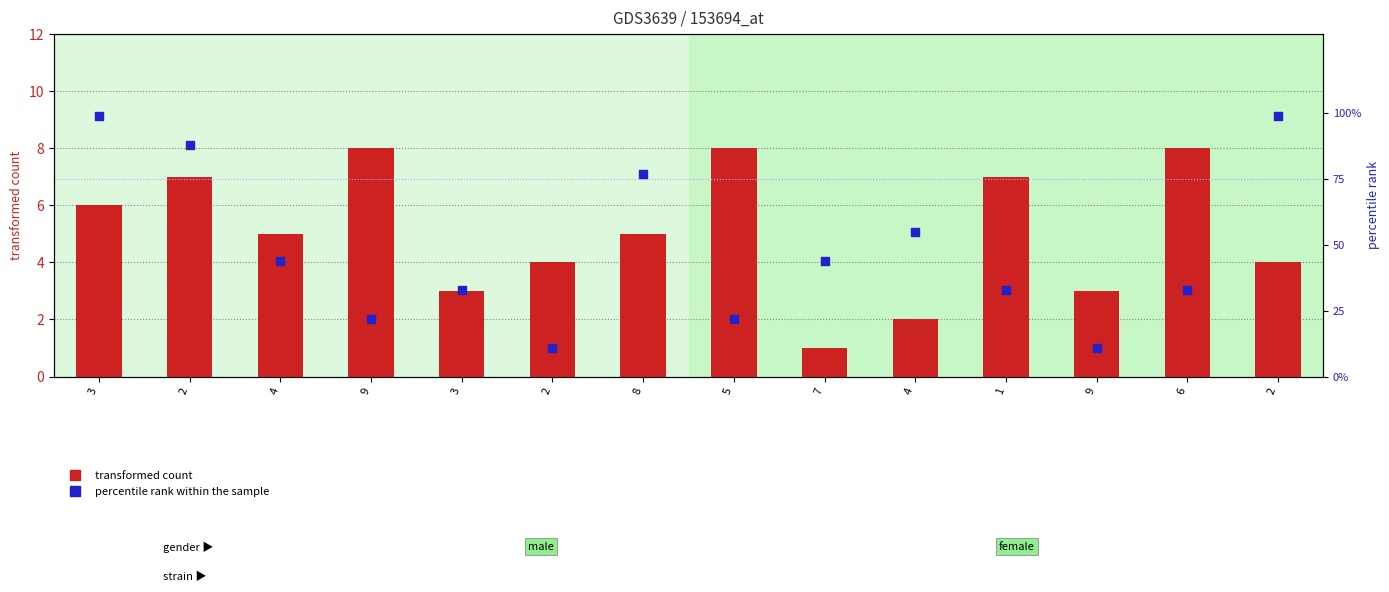

Is the value of transformed count at 4 greater than the value of percentile rank within the sample at 4?

No